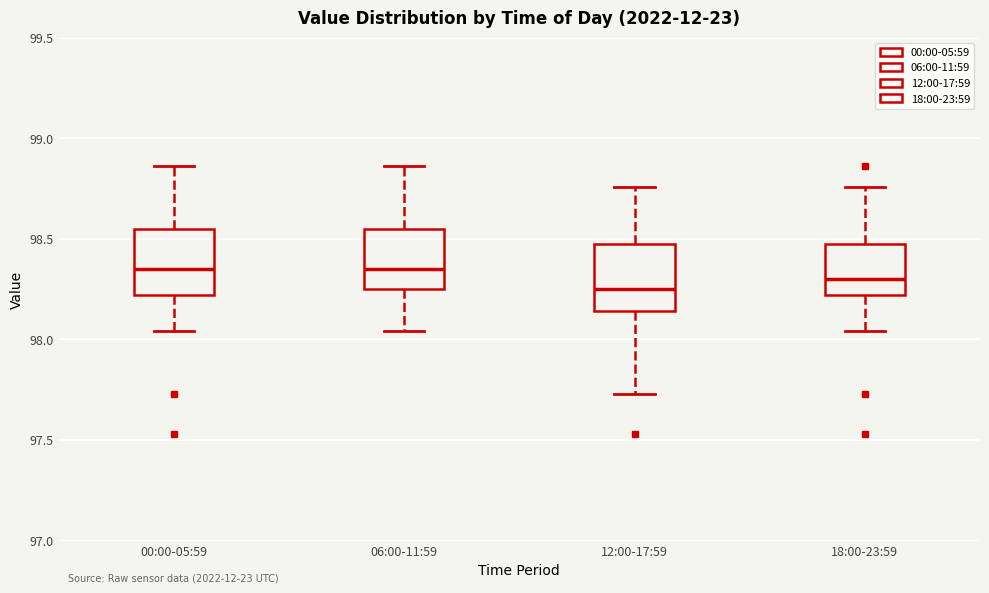

Reading left to right, read every box against the y-axis: the position of its median line, the range the box covers, and the ends of its whiskers. The values are not printed on the chart, so give them approximately, as read against the axis.

00:00-05:59: median 98.35, box 98.20 to 98.55, whiskers 98.05 to 98.85
06:00-11:59: median 98.35, box 98.25 to 98.55, whiskers 98.05 to 98.85
12:00-17:59: median 98.25, box 98.15 to 98.50, whiskers 97.75 to 98.75
18:00-23:59: median 98.30, box 98.20 to 98.50, whiskers 98.05 to 98.75